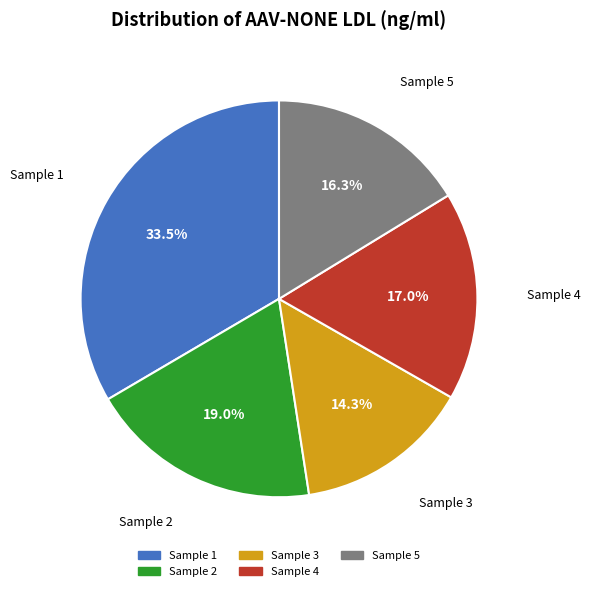

Approximately how many times larger is the value at Sample 3 compared to Sample 1?

0.4